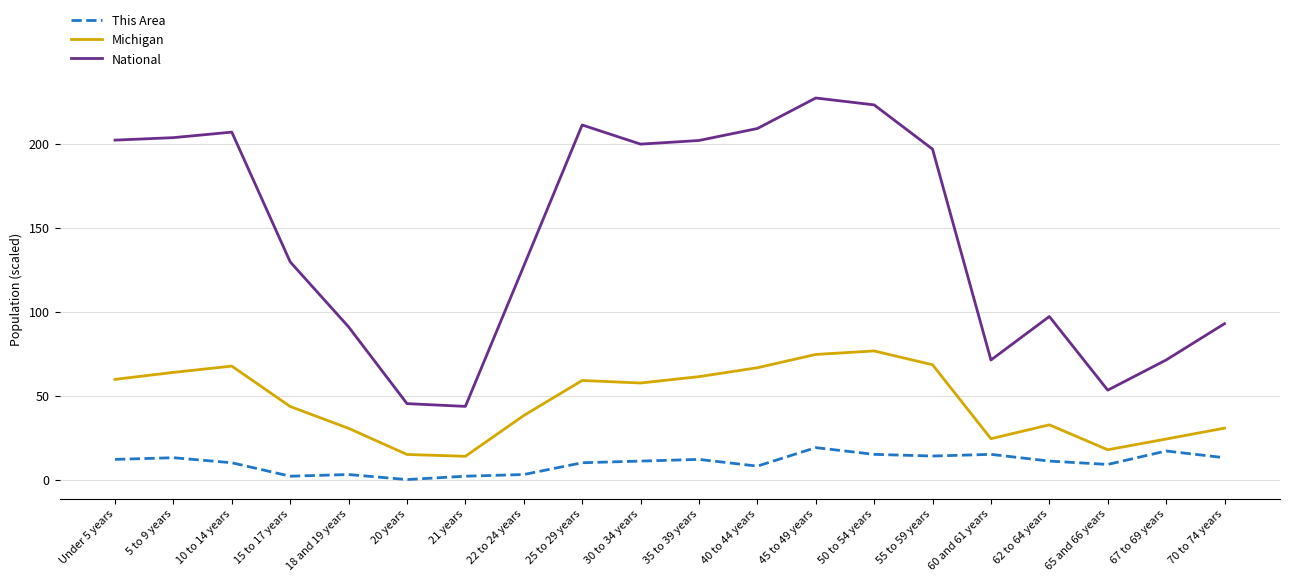

True or false: National has more than 1 points higher than both neighbors.

True